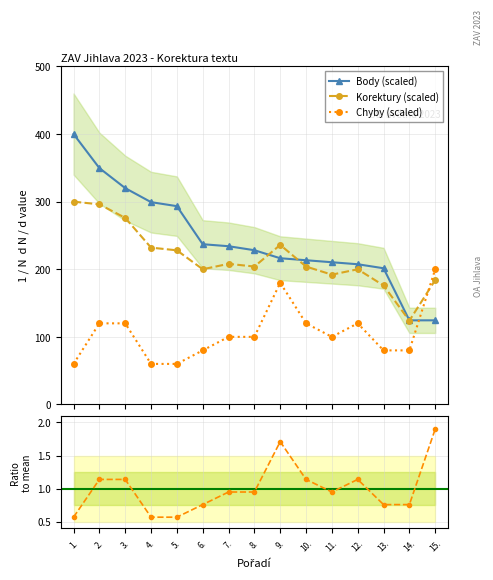

Rank the series at 10. from lowest to highest value.

Chyby, Korektury, Body